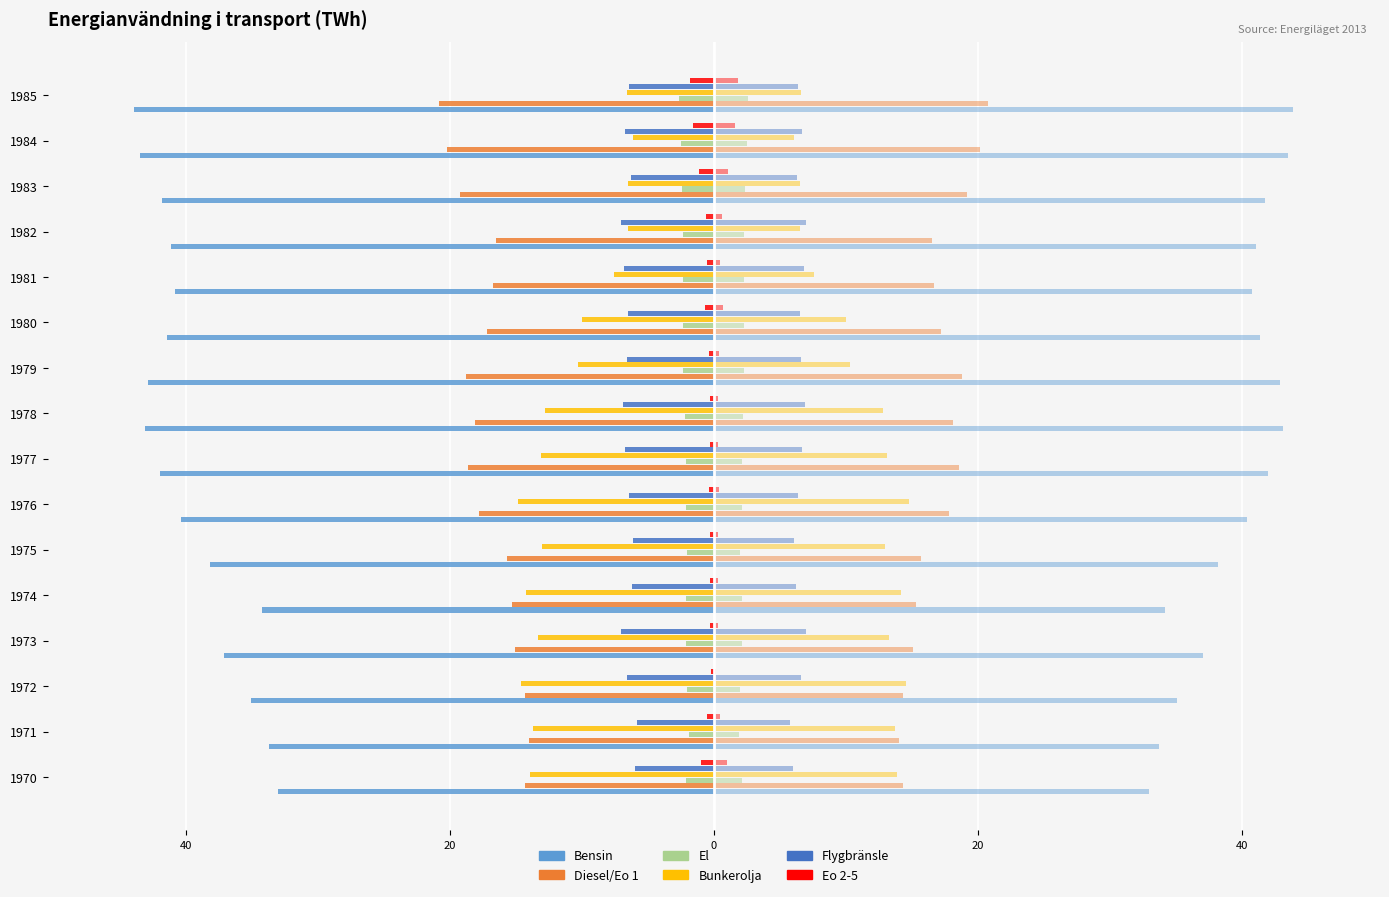

How many values in the Diesel/Eo 1 series are below -16?

10